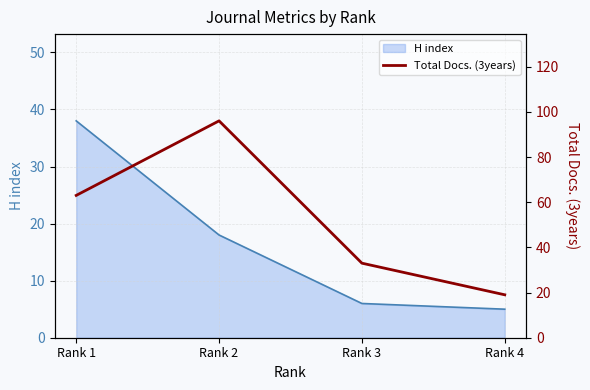

What is the average value?

53